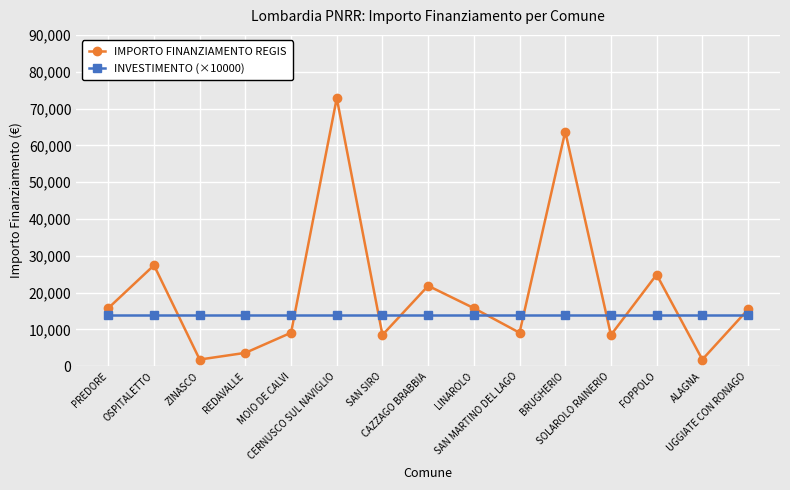

Does the chart display data point markers on the line(s)?

Yes